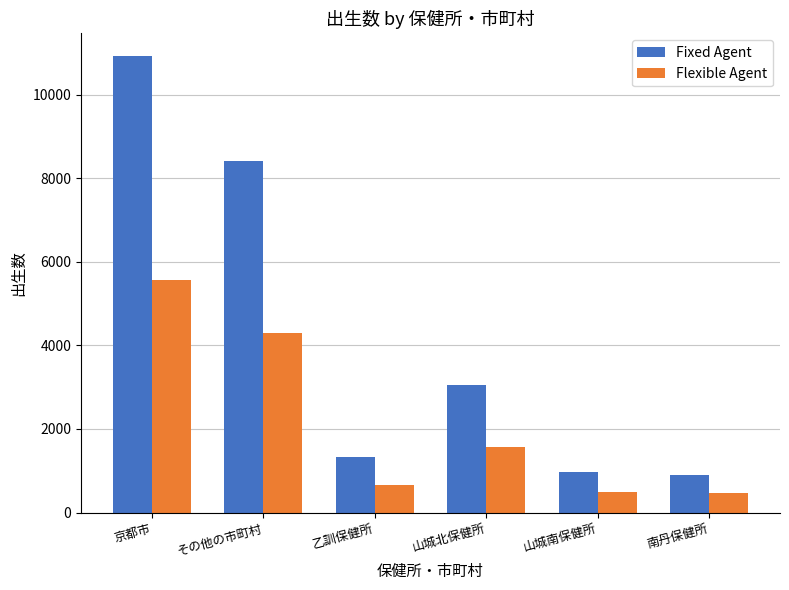

What is the spread (max minus min) of values at 乙訓保健所?

666